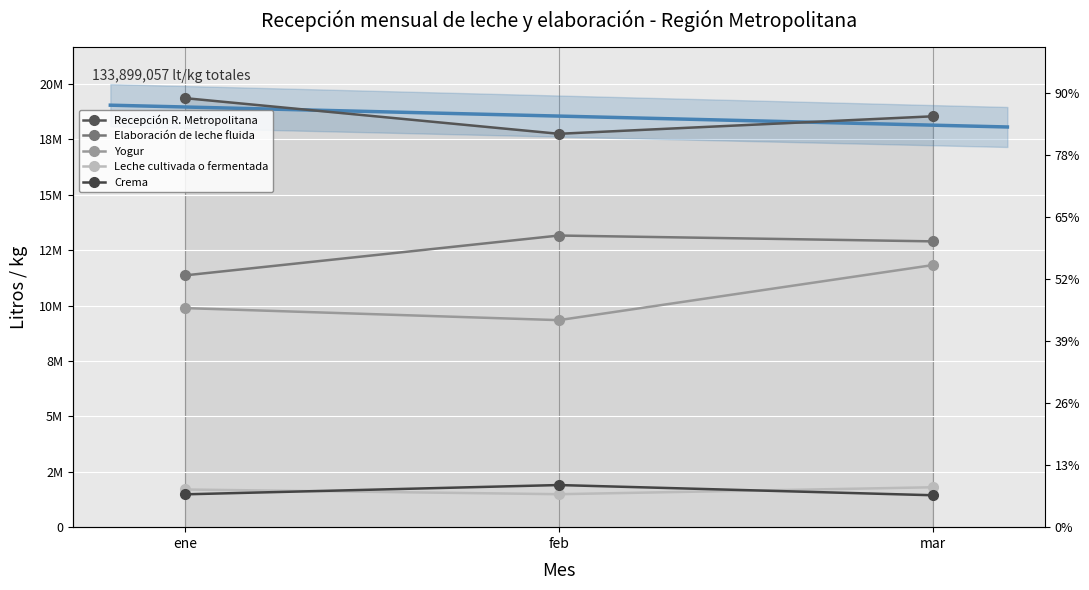

What is the difference between the highest and lowest values at mar?

17095086